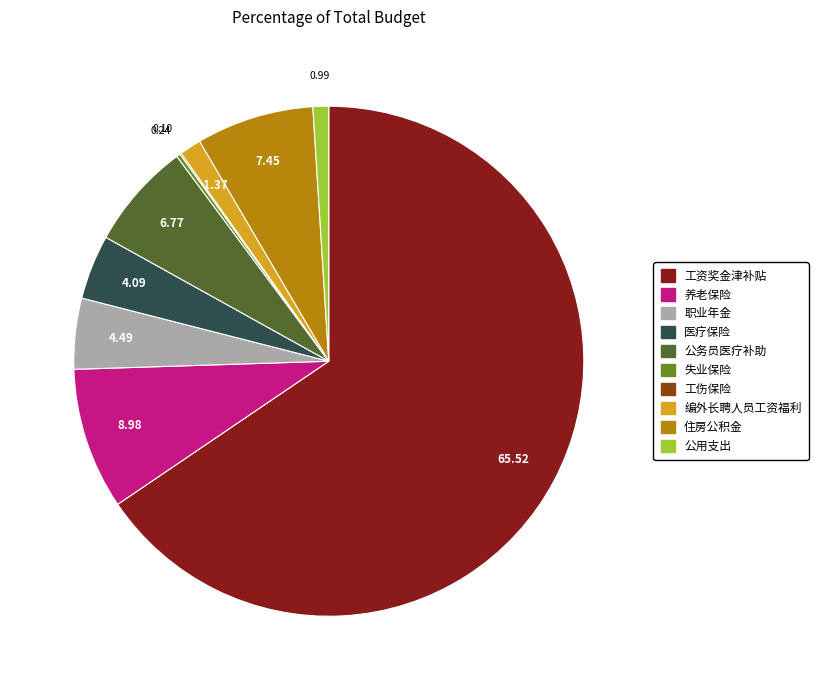

Which has a higher value, 养老保险 or 住房公积金?

养老保险